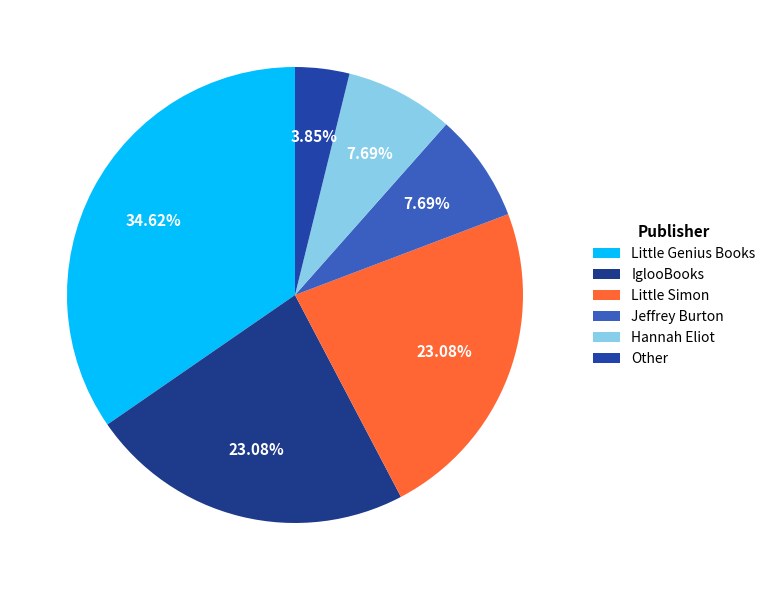

Does any single category account for the majority?

No